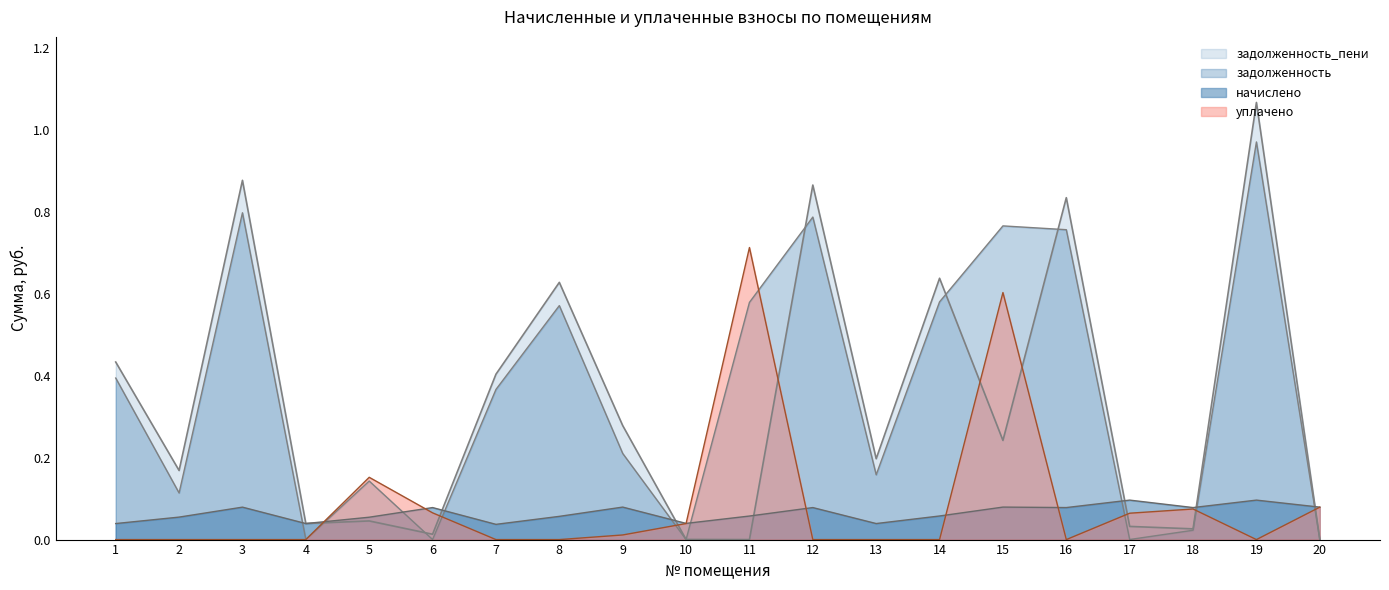

List the series in order of their peak value, lowest first.

начислено, уплачено, задолженность, задолженность_пени